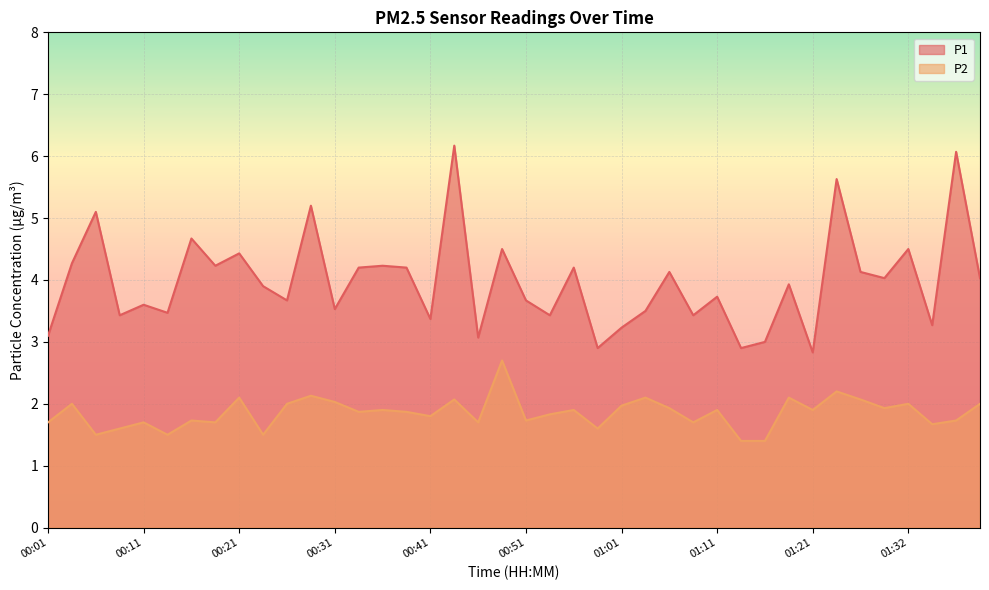

What is the label of the 20th point from the right?

00:51